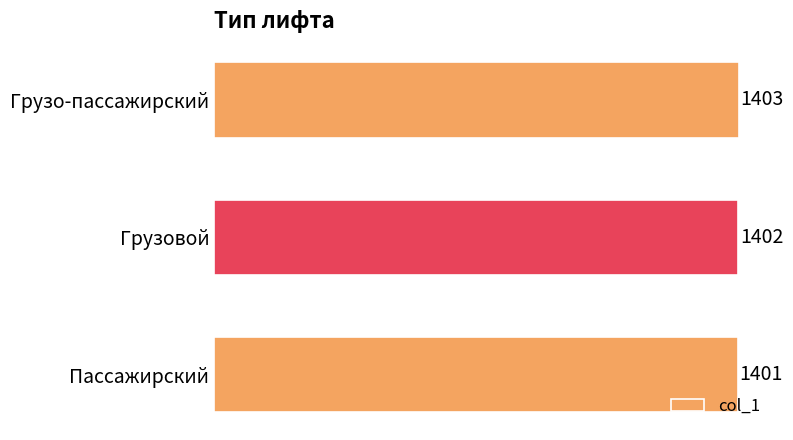

Which has a higher value, Грузо-пассажирский or Грузовой?

Грузо-пассажирский